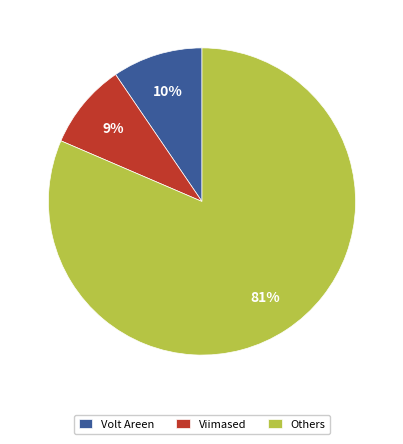

Count the number of slices in the pie.

3